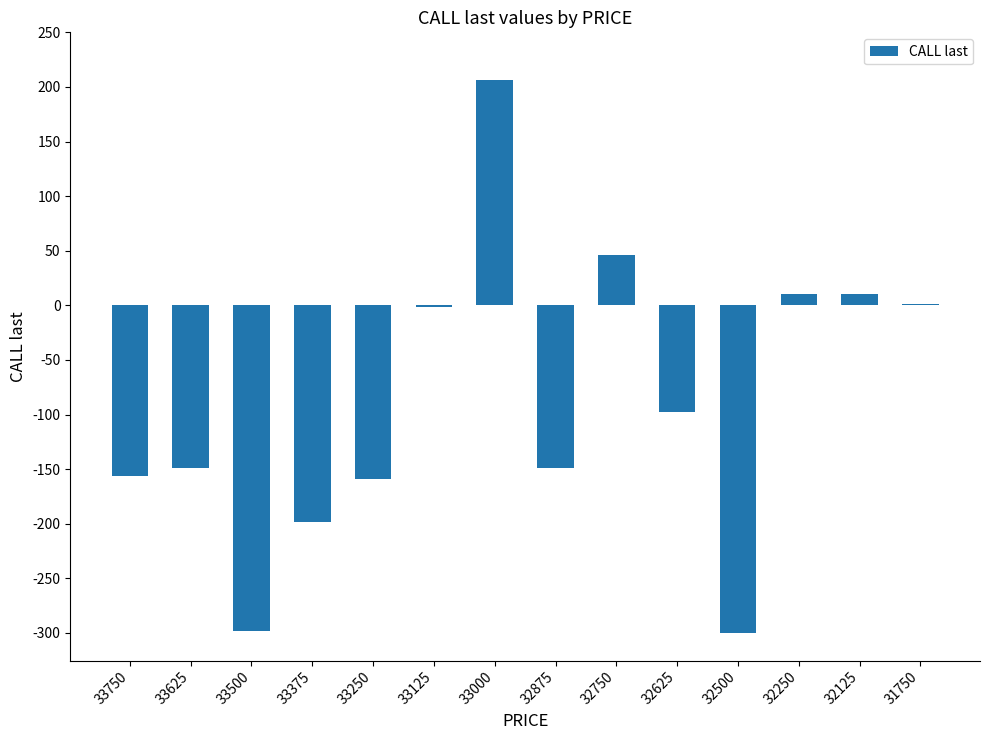

Read the value at 33500, to the nearest 10.

-300